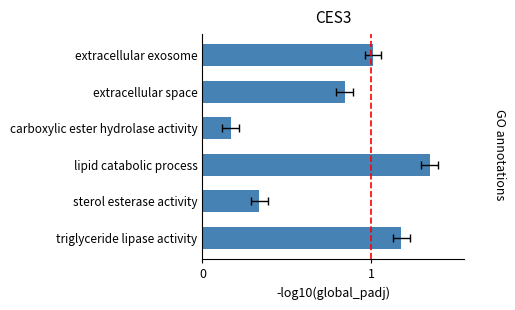

What is the greatest value displayed?

1.4